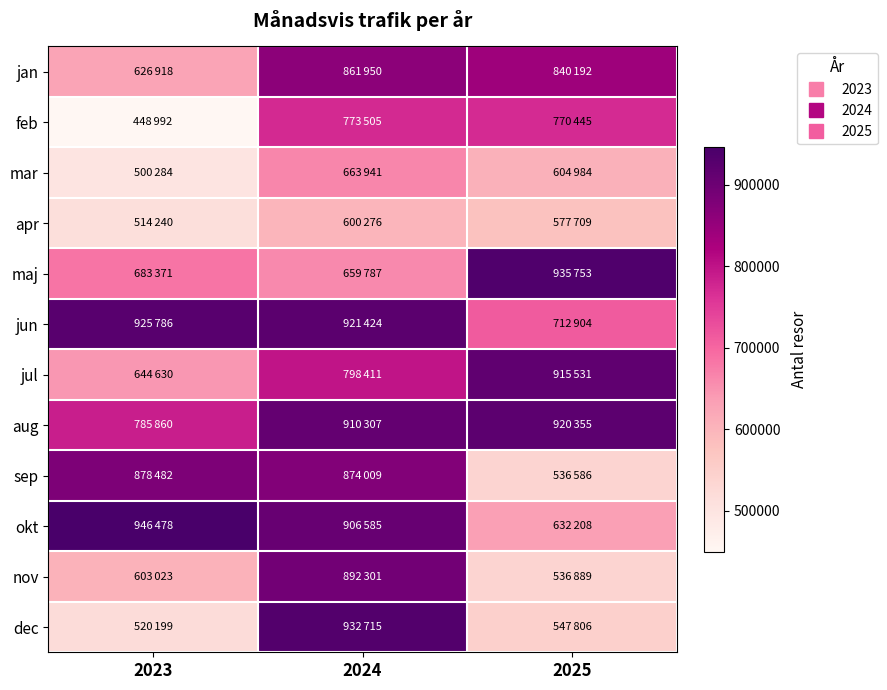

At 2023, list the series in order from smallest to largest.

feb, mar, apr, dec, nov, jan, jul, maj, aug, sep, jun, okt